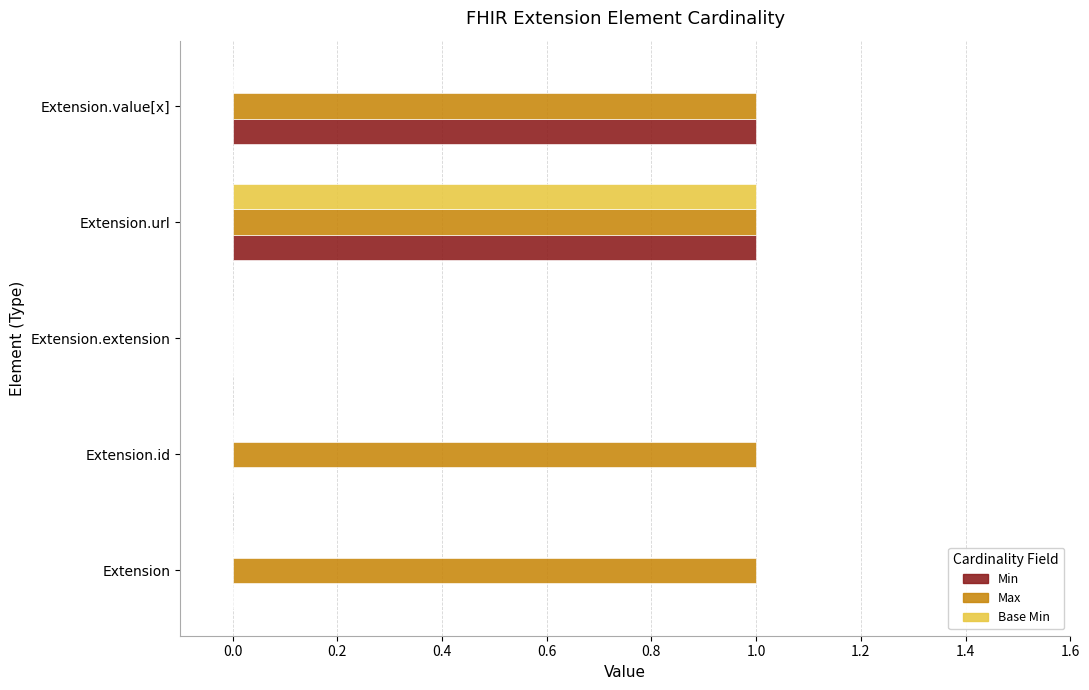

Which series has the largest total across all categories?

Max